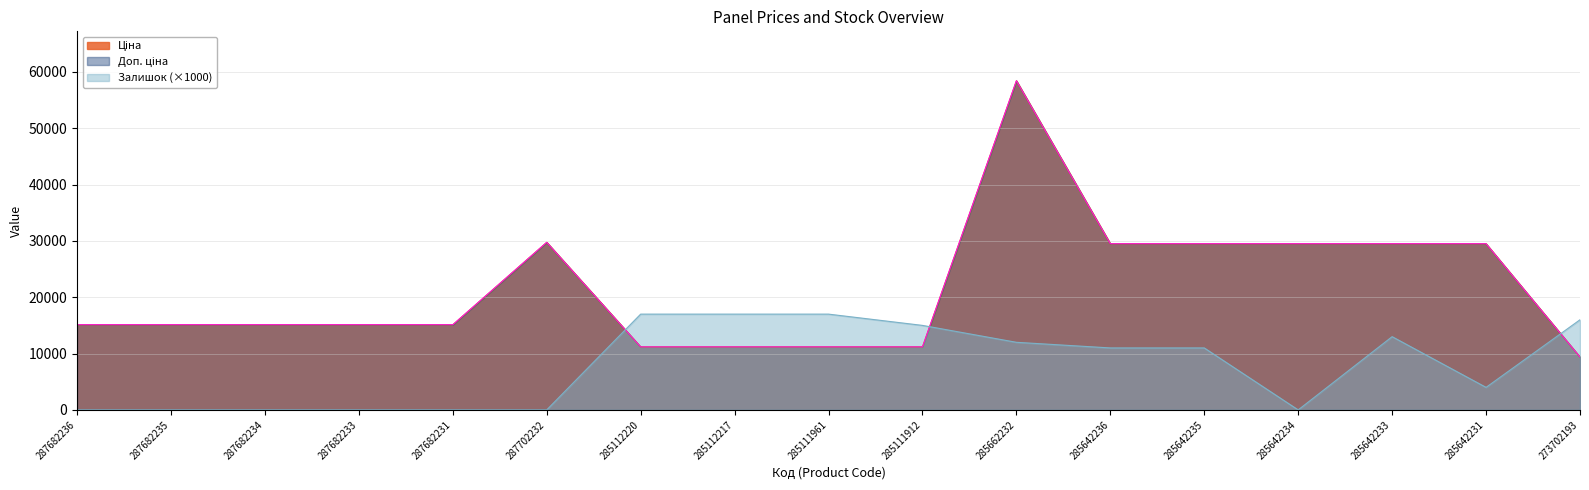

True or false: Залишок has a value of 0.0 at 287682236.

True